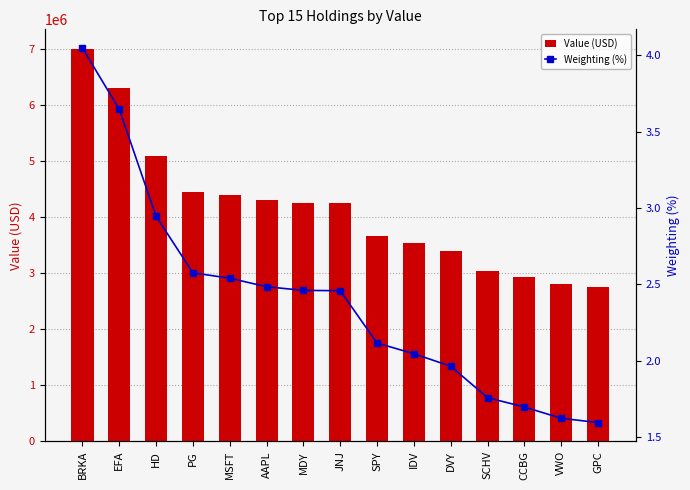

Between AAPL and DVY, which series saw the biggest shift?

Value (USD)